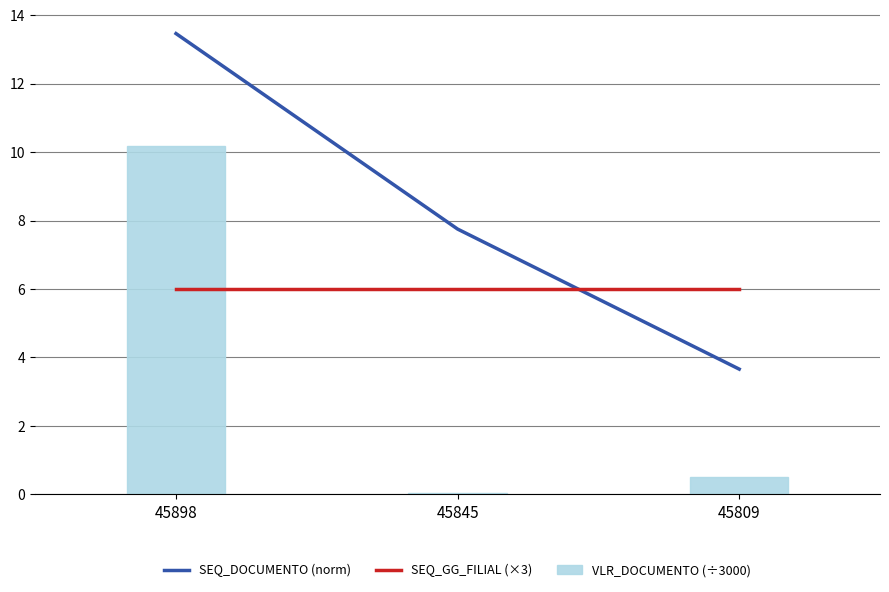

What are all the series names shown in the legend?

SEQ_DOCUMENTO (norm), SEQ_GG_FILIAL (×3), VLR_DOCUMENTO (÷3000)